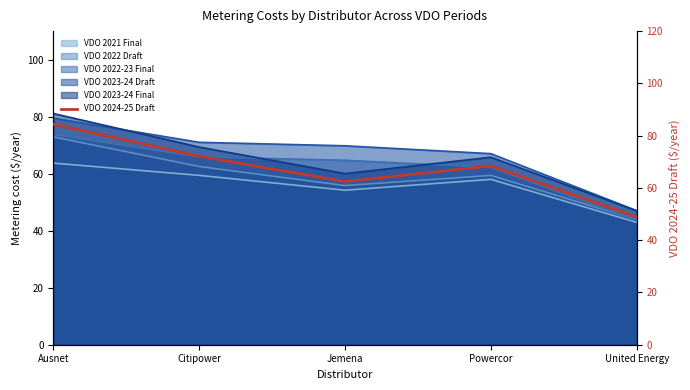

Is it true that the value at Citipower is 72.1?

True